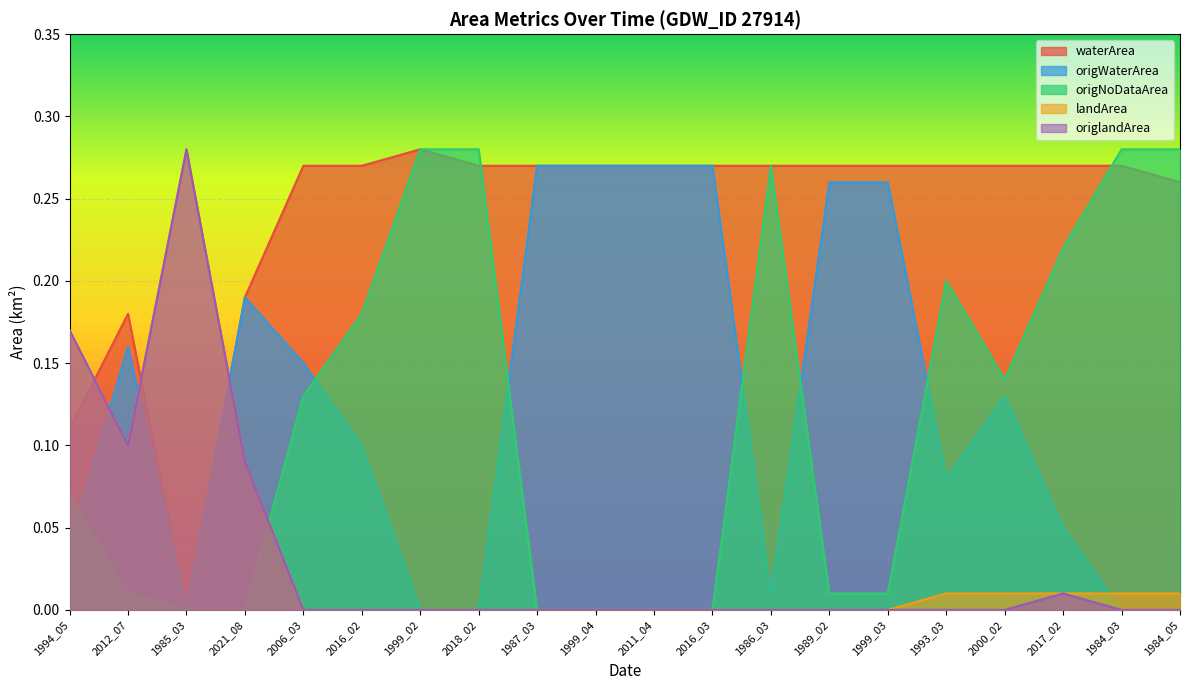

How many data points in landArea are above 0?

9